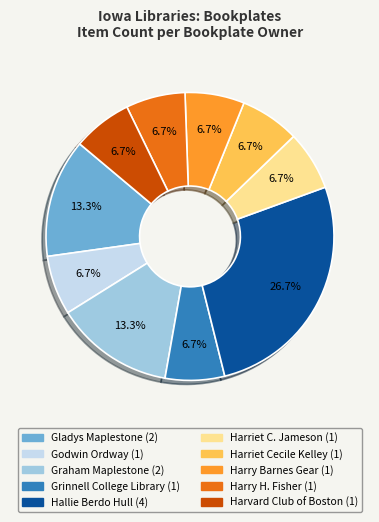

Is there a majority slice in this chart?

No